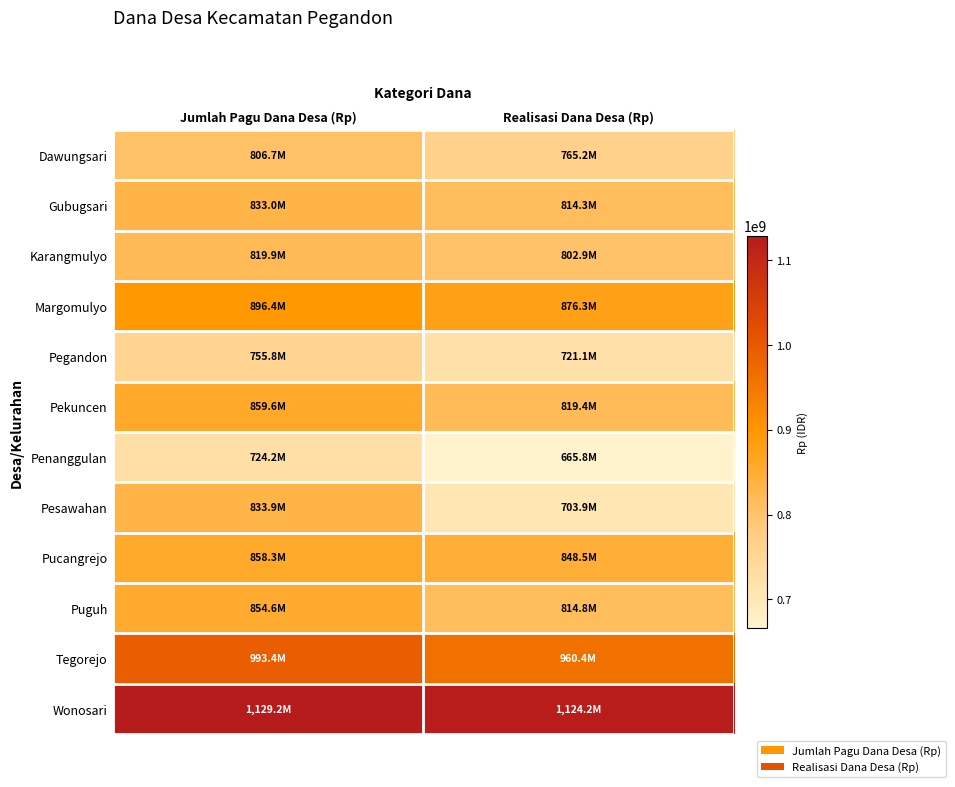

Reading left to right, list all the values displayed in this chart.

Dawungsari: Jumlah Pagu Dana Desa (Rp)=806689000	Realisasi Dana Desa (Rp)=765221050
Gubugsari: Jumlah Pagu Dana Desa (Rp)=833048000	Realisasi Dana Desa (Rp)=814314600
Karangmulyo: Jumlah Pagu Dana Desa (Rp)=819936000	Realisasi Dana Desa (Rp)=802900300
Margomulyo: Jumlah Pagu Dana Desa (Rp)=896422000	Realisasi Dana Desa (Rp)=876267000
Pegandon: Jumlah Pagu Dana Desa (Rp)=755830000	Realisasi Dana Desa (Rp)=721090000
Pekuncen: Jumlah Pagu Dana Desa (Rp)=859632000	Realisasi Dana Desa (Rp)=819413900
Penanggulan: Jumlah Pagu Dana Desa (Rp)=724155000	Realisasi Dana Desa (Rp)=665779500
Pesawahan: Jumlah Pagu Dana Desa (Rp)=833874000	Realisasi Dana Desa (Rp)=703868100
Pucangrejo: Jumlah Pagu Dana Desa (Rp)=858295000	Realisasi Dana Desa (Rp)=848469500
Puguh: Jumlah Pagu Dana Desa (Rp)=854635000	Realisasi Dana Desa (Rp)=814757800
Tegorejo: Jumlah Pagu Dana Desa (Rp)=993362000	Realisasi Dana Desa (Rp)=960389800
Wonosari: Jumlah Pagu Dana Desa (Rp)=1129165000	Realisasi Dana Desa (Rp)=1124180000